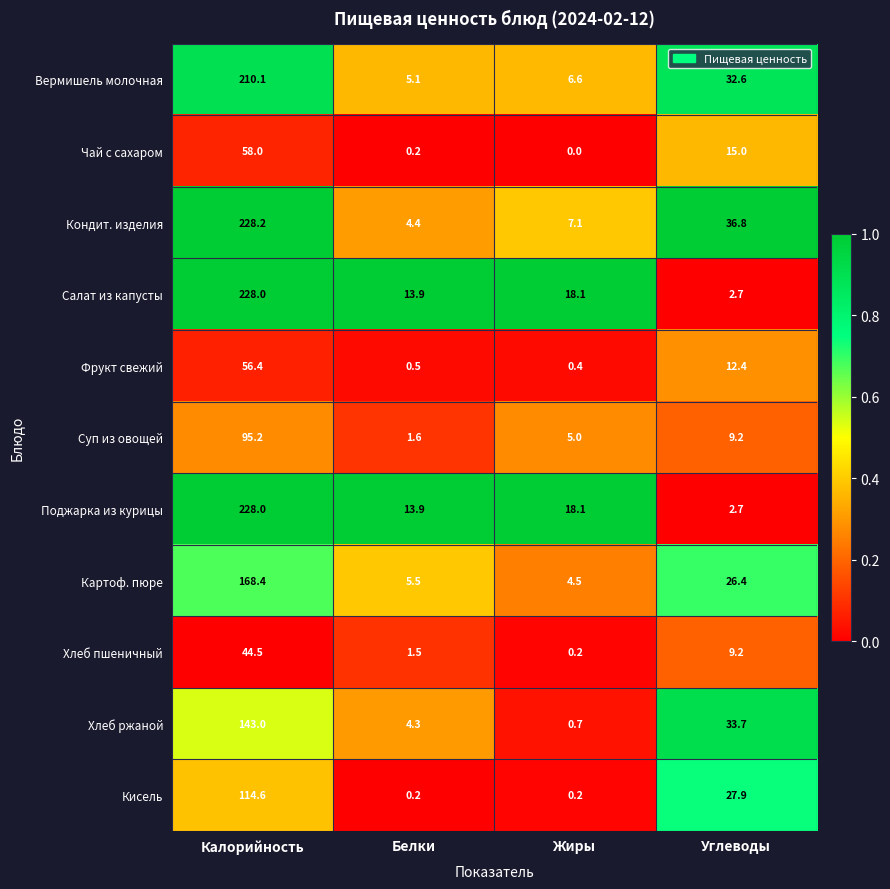

What is the total value across all series at Калорийность?

1574.4